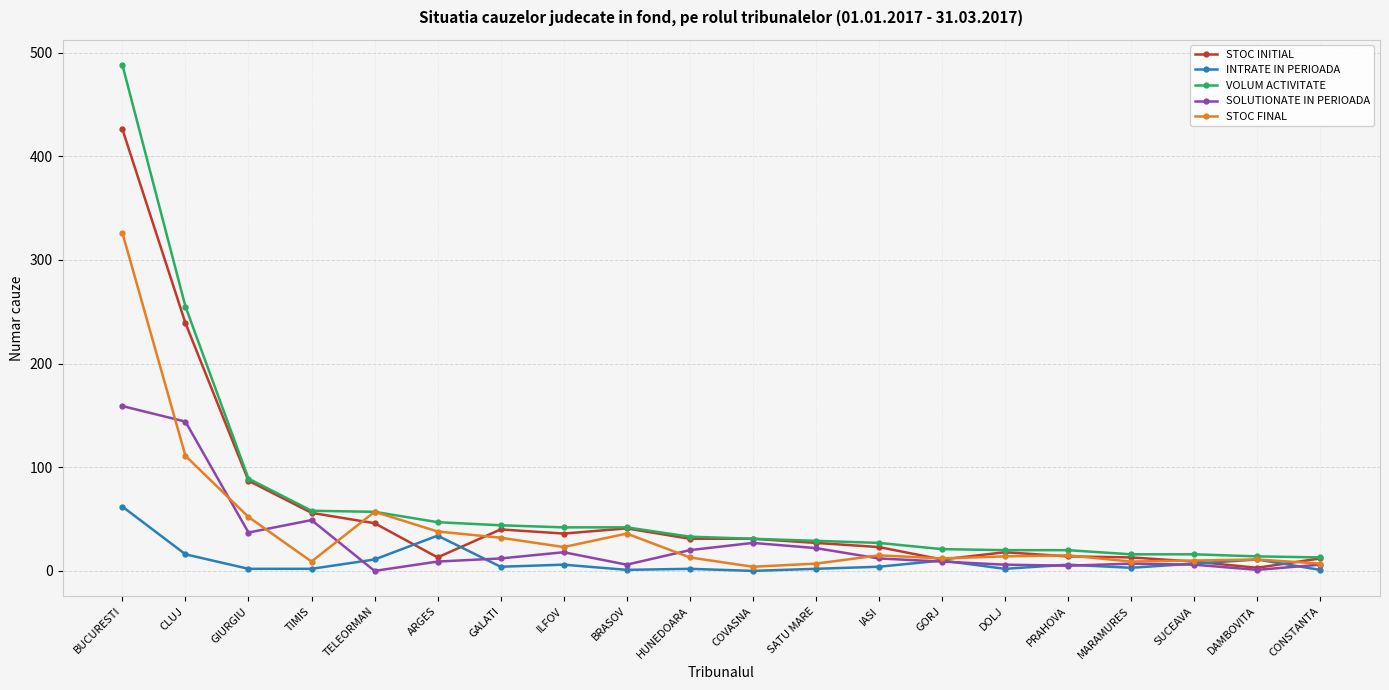

How many categories are shown in the chart?

20